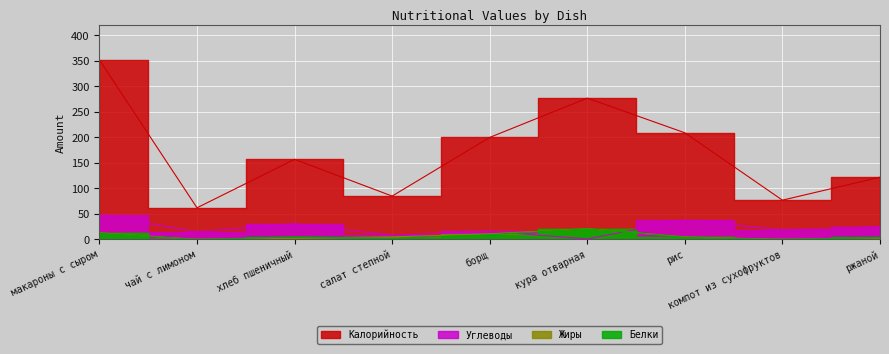

At which label does Углеводы first exceed 19?

макароны с сыром